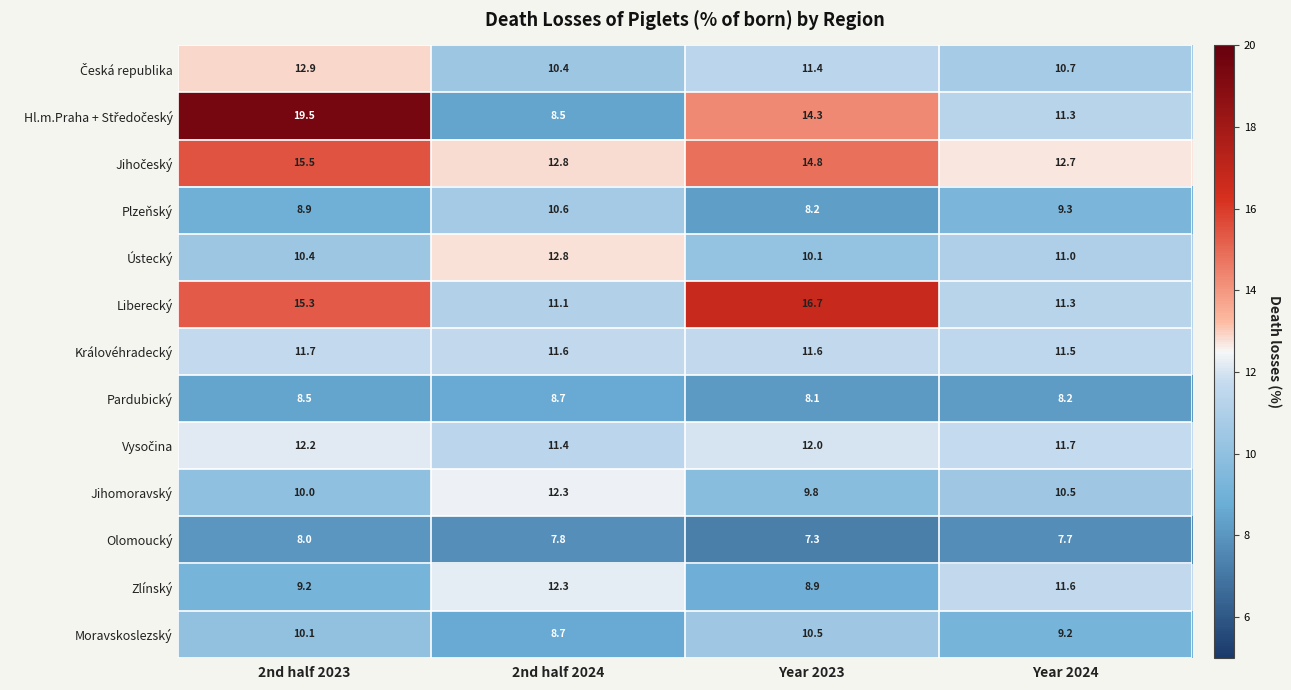

At which label does Liberecký first exceed 15?

2nd half 2023